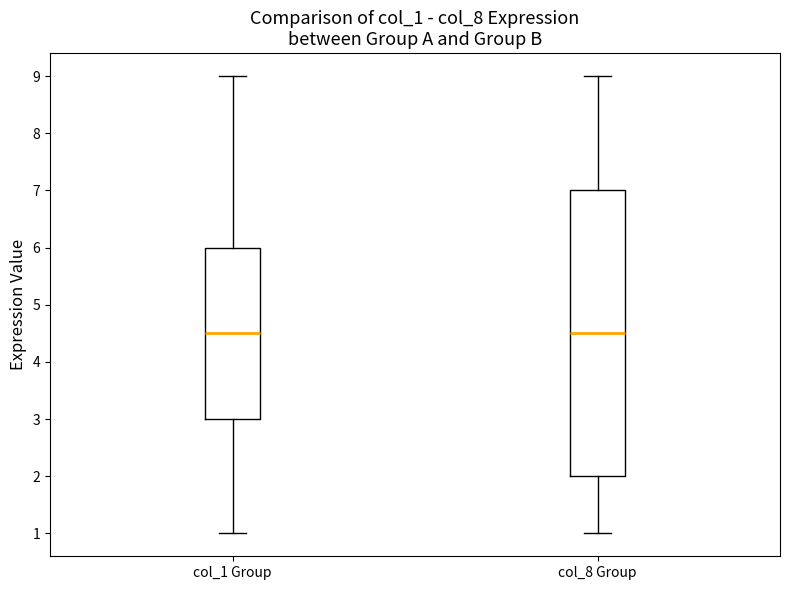

Reading left to right, read every box against the y-axis: the position of its median line, the range the box covers, and the ends of its whiskers. The values are not printed on the chart, so give them approximately, as read against the axis.

col_1 Group: median 4.5, box 3.0 to 6.0, whiskers 1.0 to 9.0
col_8 Group: median 4.5, box 2.0 to 7.0, whiskers 1.0 to 9.0